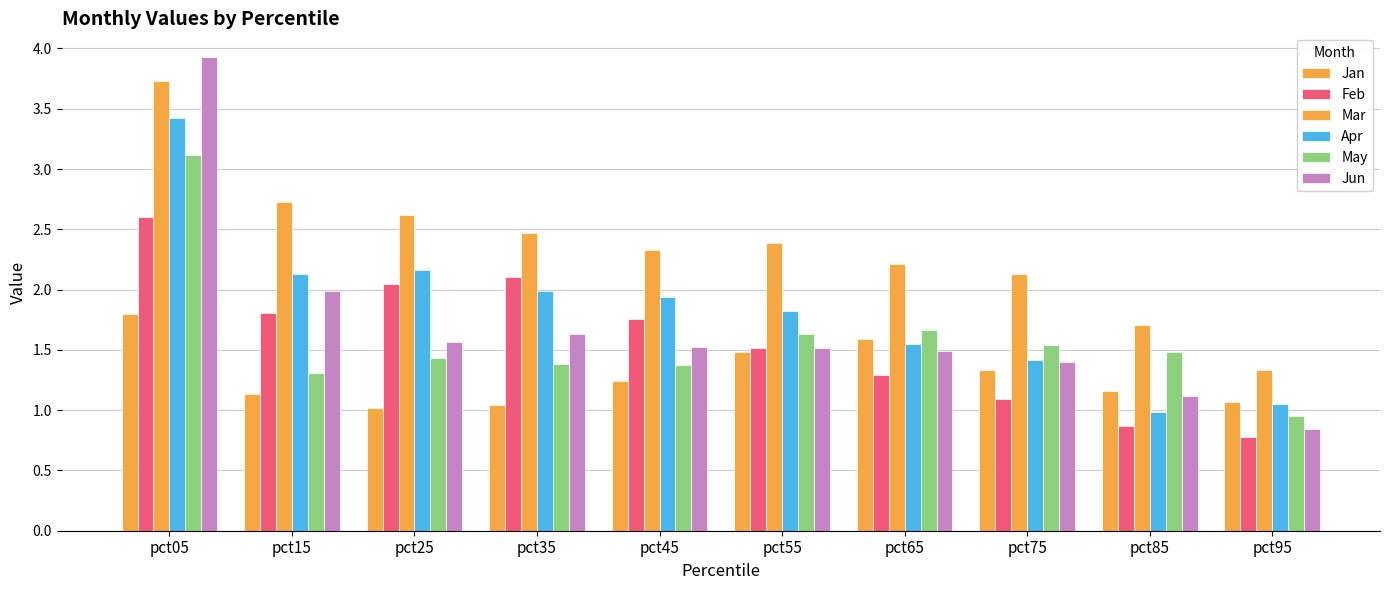

What is the value of the Mar bar at the 9th from the left?

1.7